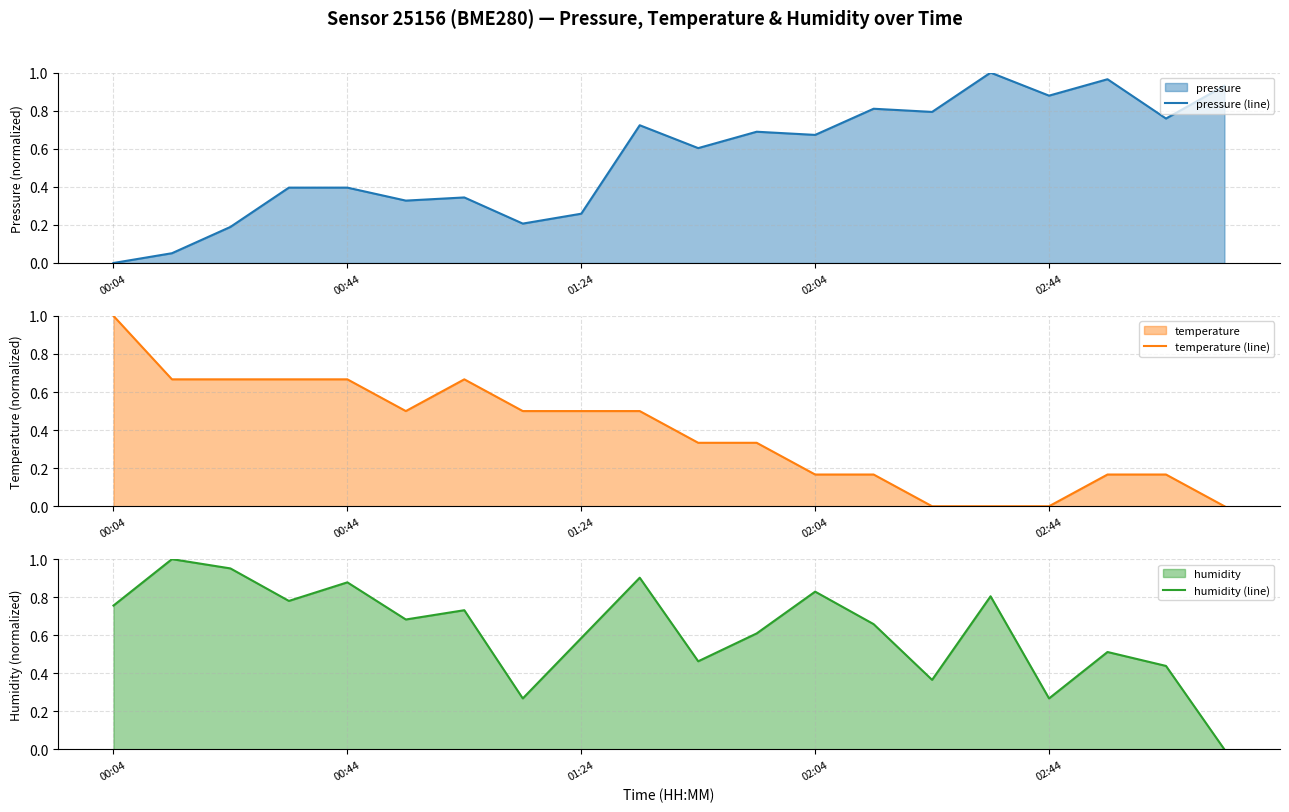

At which label is temperature (line) closest to 0?

14